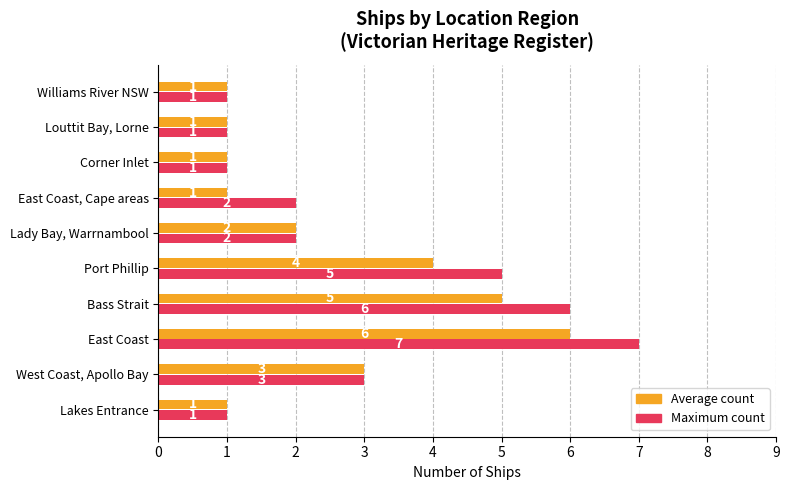

At which category does the chart reach its peak across all series?

East Coast